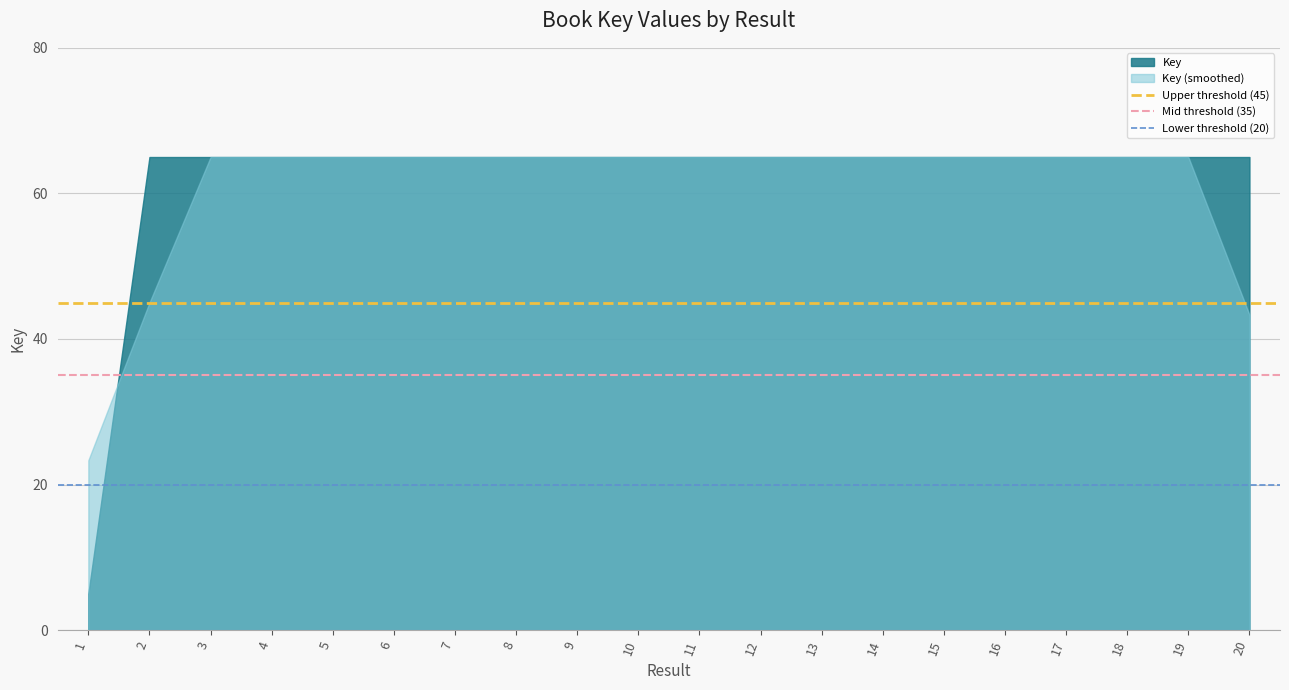

What is the value of the Upper threshold (45) point at the 2nd from the left?

45